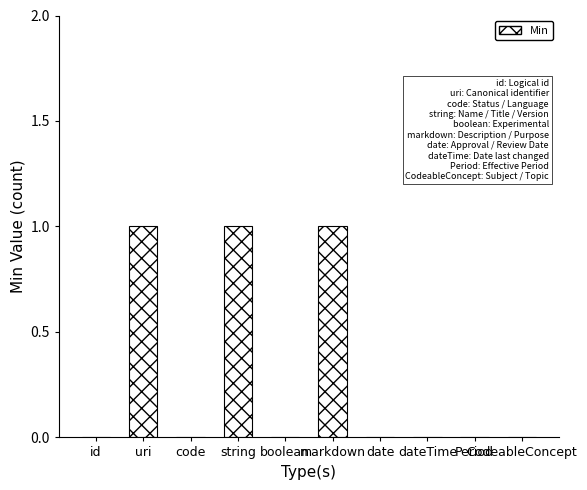

How many categories are shown in the chart?

10